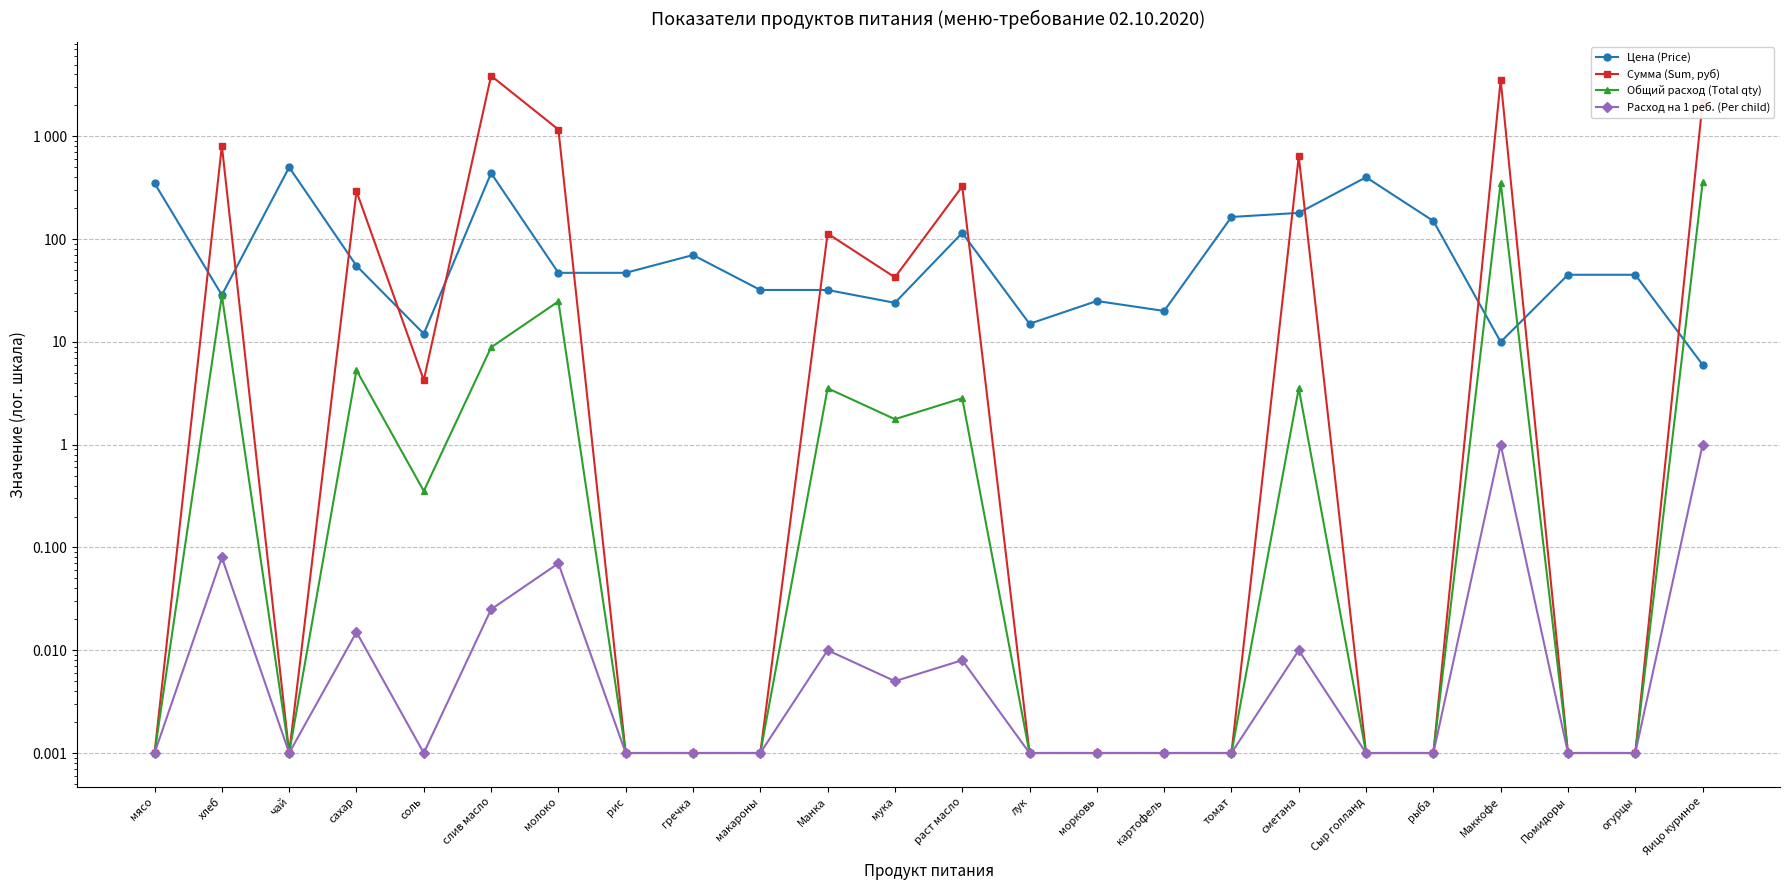

Reading right to left, list all the values displayed in this chart.

Цена (Price): 6.0	45.0	45.0	10.0	150.0	400.0	180.0	164.3	20.0	25.0	15.0	115.0	24.0	32.0	32.0	70.0	47.0	47.0	438.9	12.0	55.0	500.0	28.6	350.0
Сумма (Sum, руб): 2136.0	0.0	0.0	3540.0	0.0	0.0	637.2	0.0	0.0	0.0	0.0	325.7	42.5	113.3	0.0	0.0	0.0	1164.7	3884.2	4.2	292.1	0.0	809.1	0.0
Общий расход (Total qty): 356.0	0.0	0.0	354.0	0.0	0.0	3.5	0.0	0.0	0.0	0.0	2.8	1.8	3.5	0.0	0.0	0.0	24.8	8.8	0.4	5.3	0.0	28.3	0.0
Расход на 1 реб. (Per child): 1.0	0.0	0.0	1.0	0.0	0.0	0.0	0.0	0.0	0.0	0.0	0.0	0.0	0.0	0.0	0.0	0.0	0.1	0.0	0.0	0.0	0.0	0.1	0.0